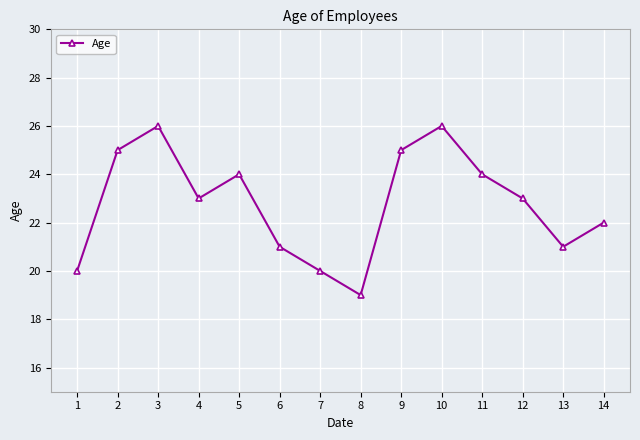

What is the sum of the values at 4 and 5?

47